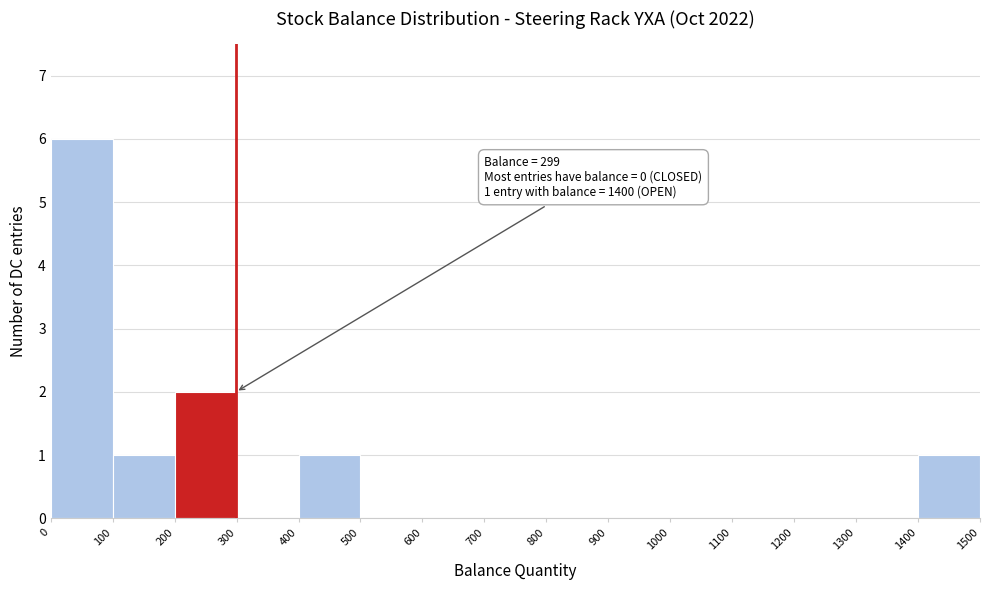

Over which range of the x-axis is the bar tallest?

0 to 100